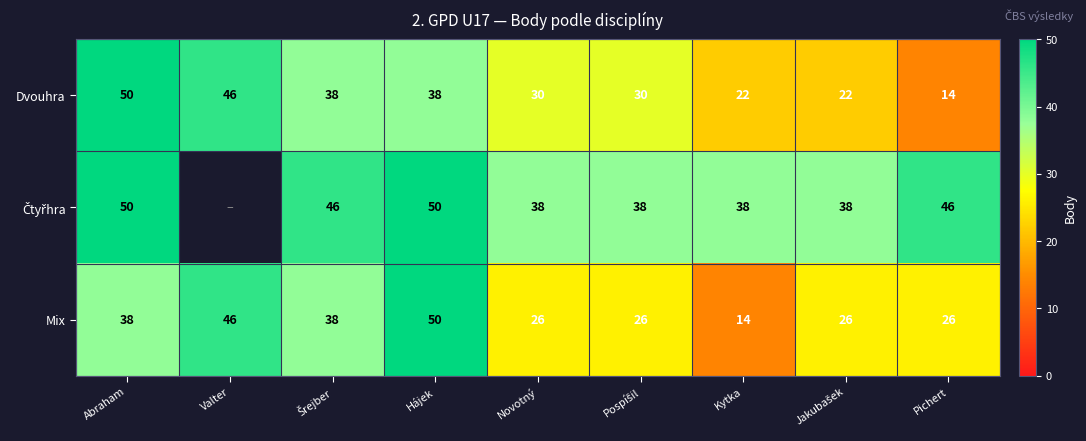

Is it true that Dvouhra equals 30 at Kytka?

False